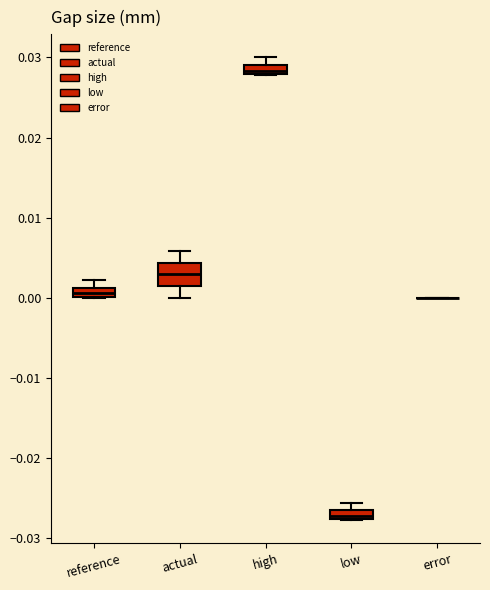

Which box is the tallest, from its lower edge to its upper edge?

actual